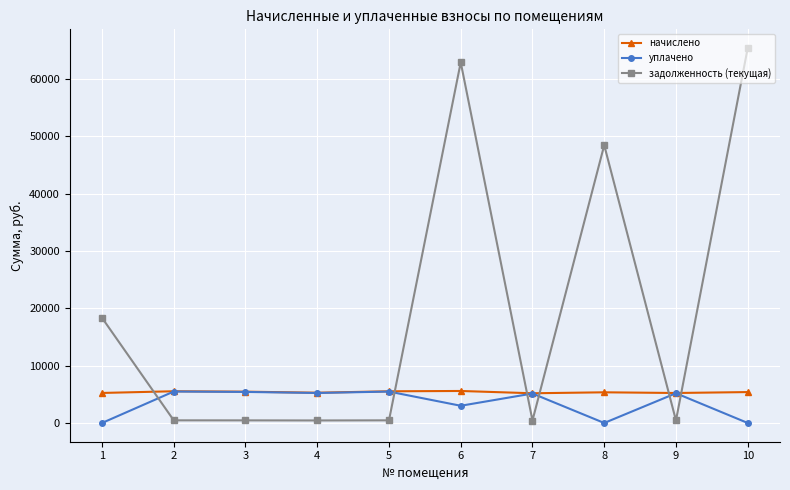

Rank the series at 10 from lowest to highest value.

уплачено, начислено, задолженность (текущая)